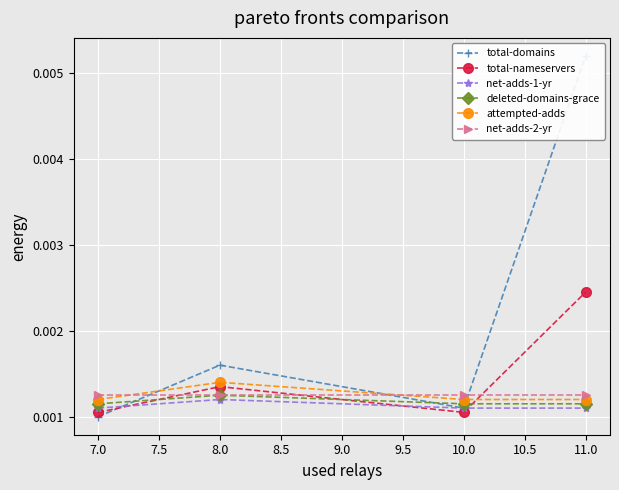

Is the value of attempted-adds at 8.0 greater than the value of total-nameservers at 7.0?

Yes